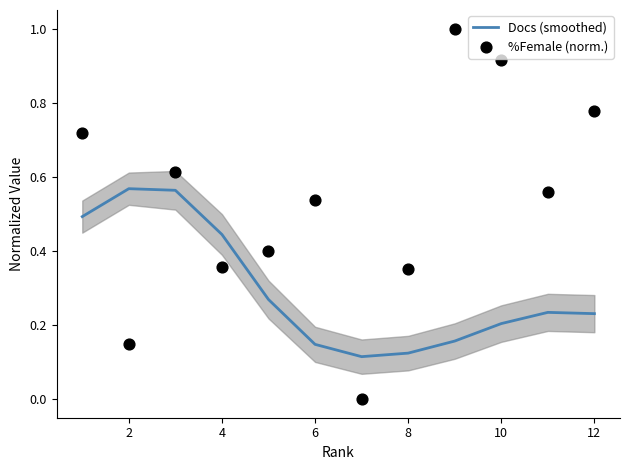

Which series reaches the minimum Y coordinate?

%Female (norm.)